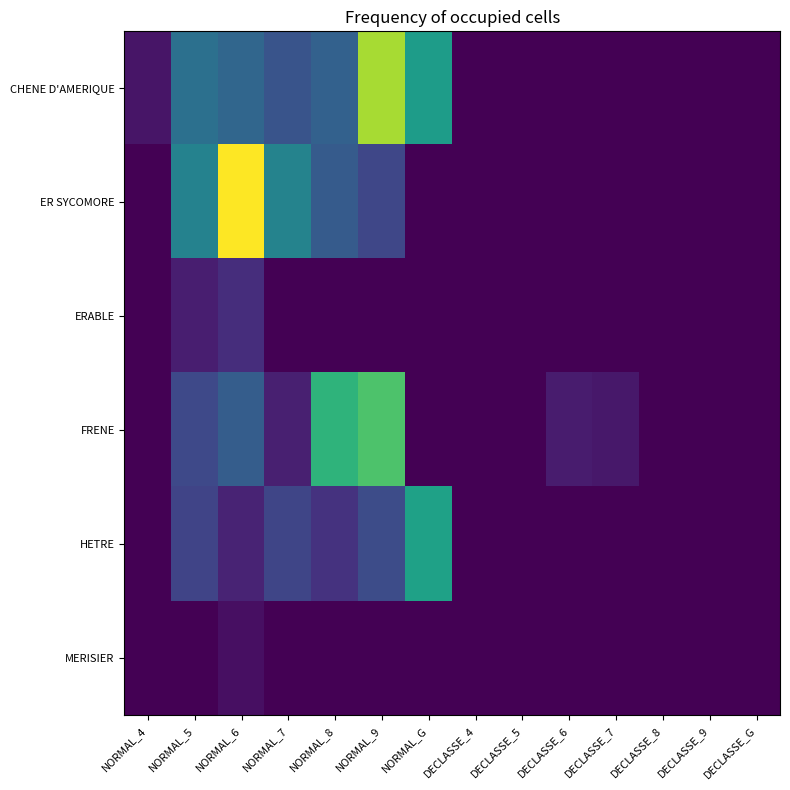

What is the spread (max minus min) of values at NORMAL_4?

1.2